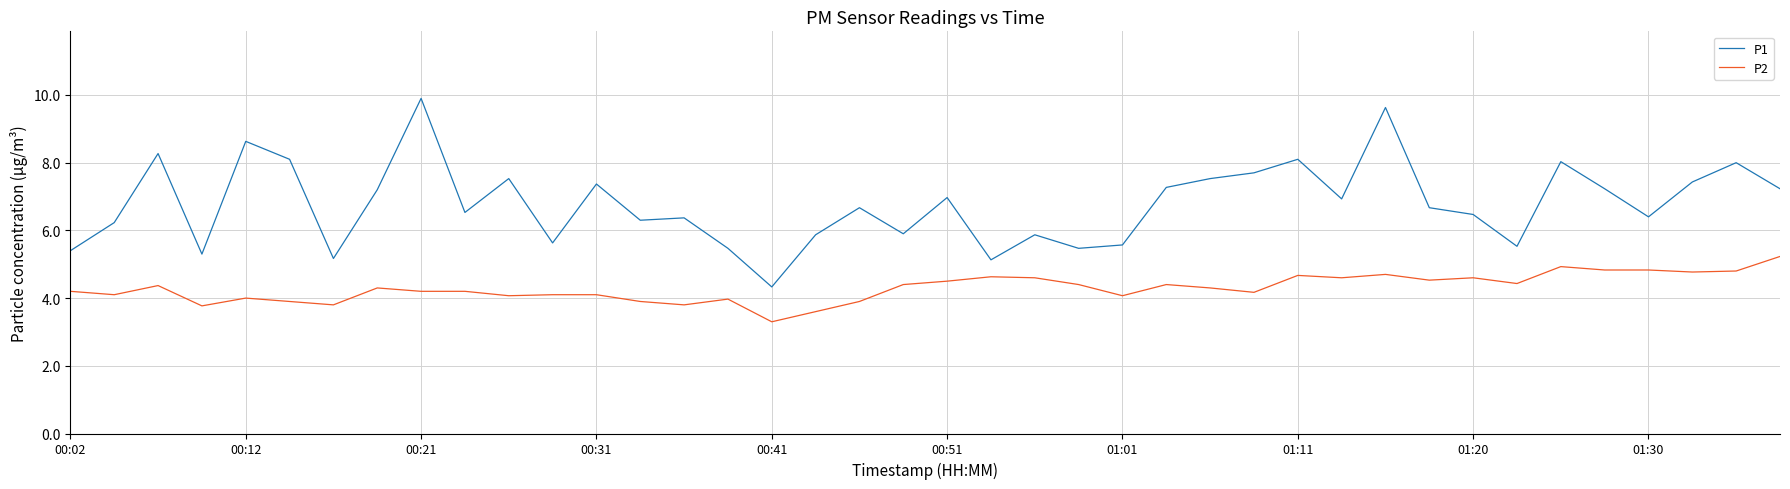

Does the chart display data point markers on the line(s)?

No